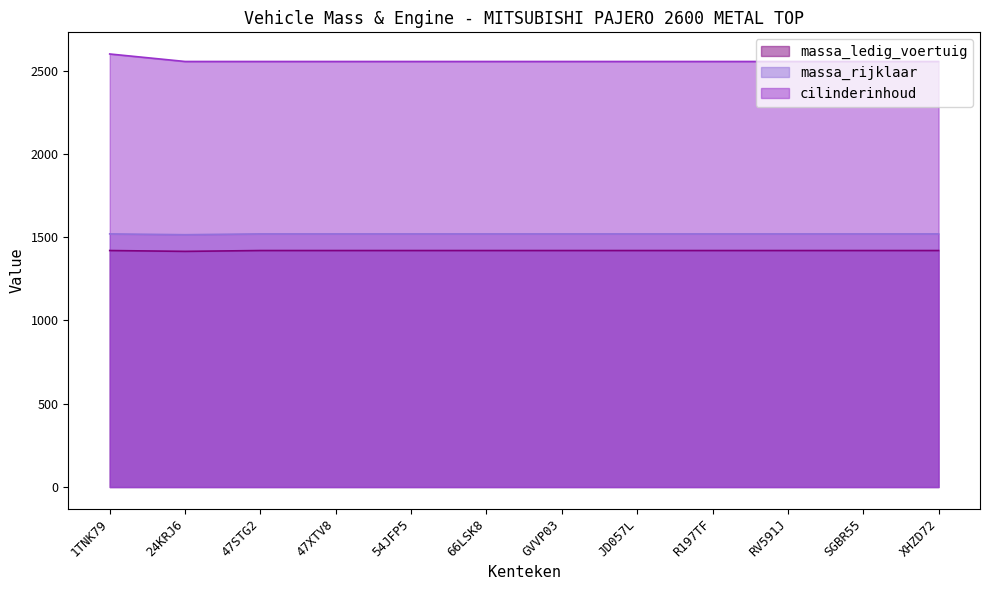

List the labels in order of massa_rijklaar value, largest first.

1TNK79, 47STG2, 47XTV8, 54JFP5, 66LSK8, GVVP03, JD057L, R197TF, RV591J, SGBR55, XHZD72, 24KRJ6